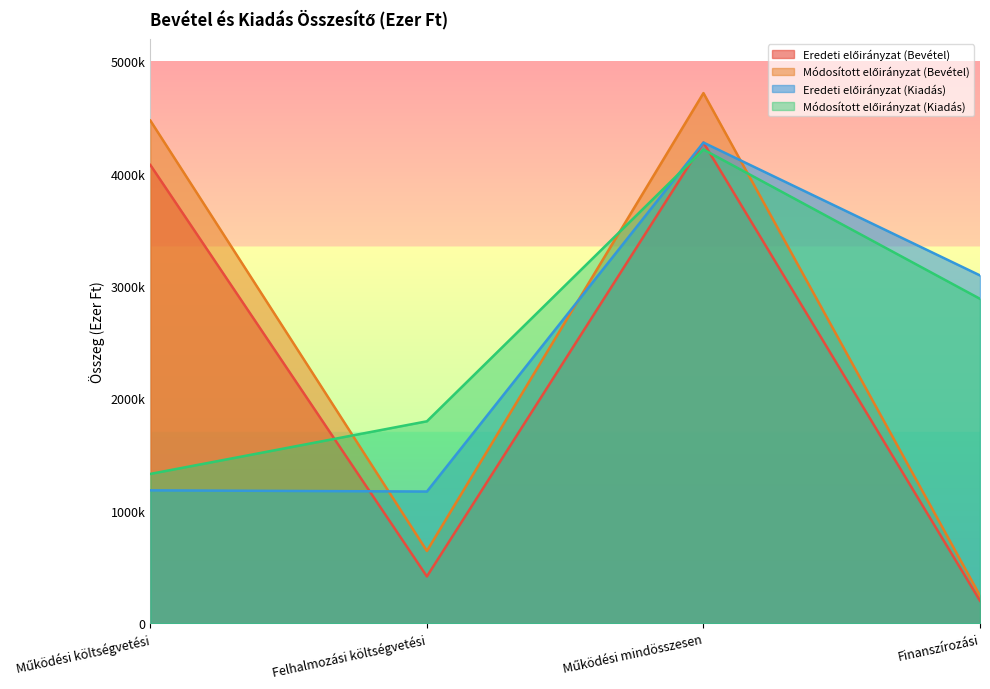

What is the average value of the Eredeti előirányzat (Bevétel) series?

2242126